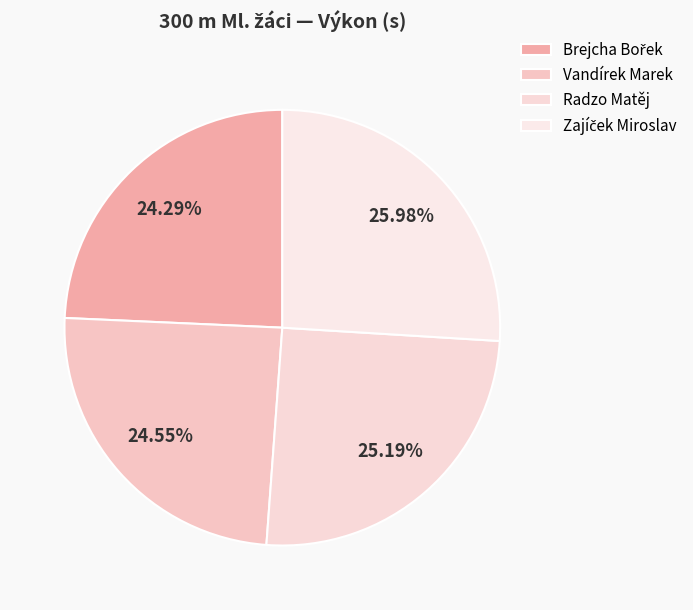

Which category has the biggest portion of the pie?

Zajíček Miroslav